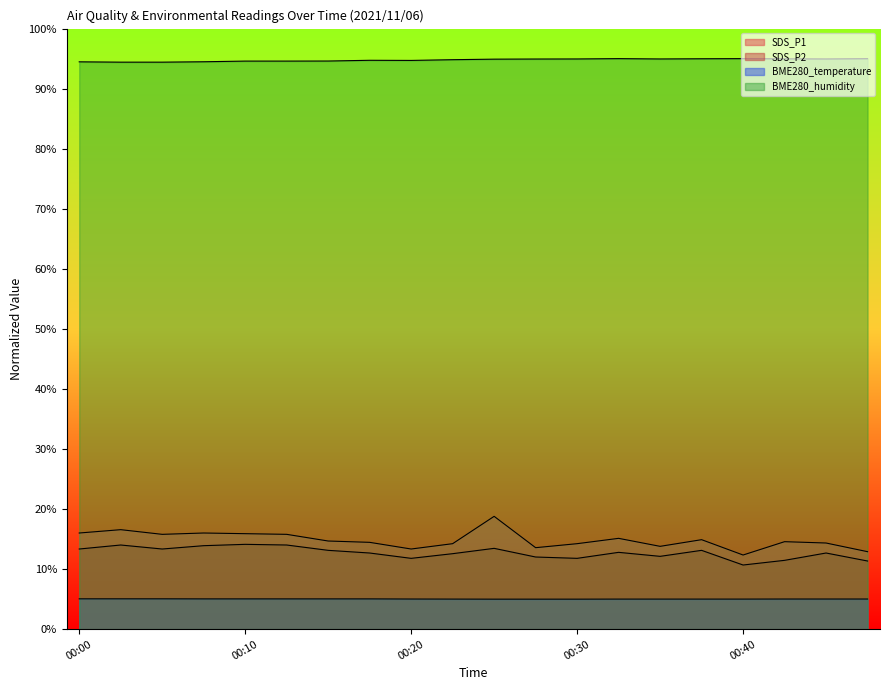

What is the maximum value shown in the chart?

95.0